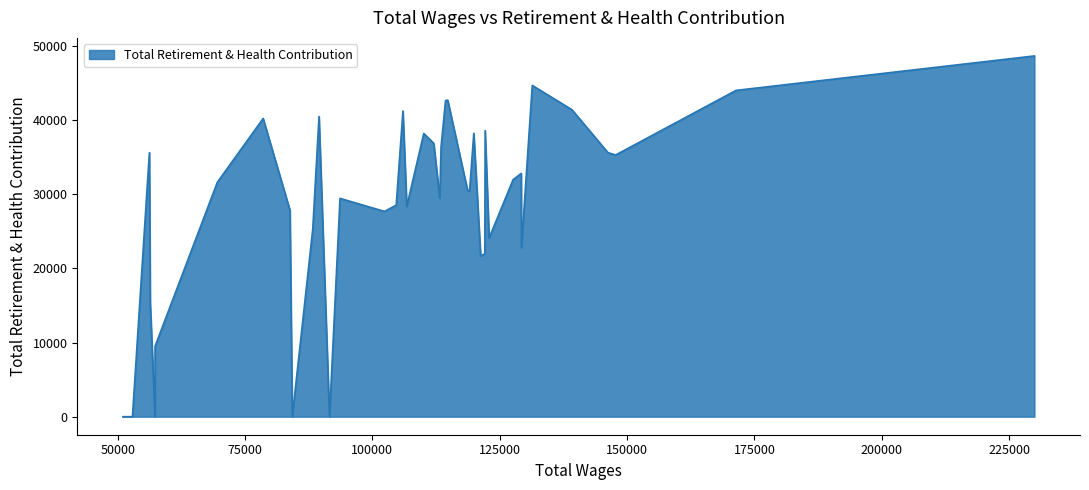

What is the greatest value displayed?

48650